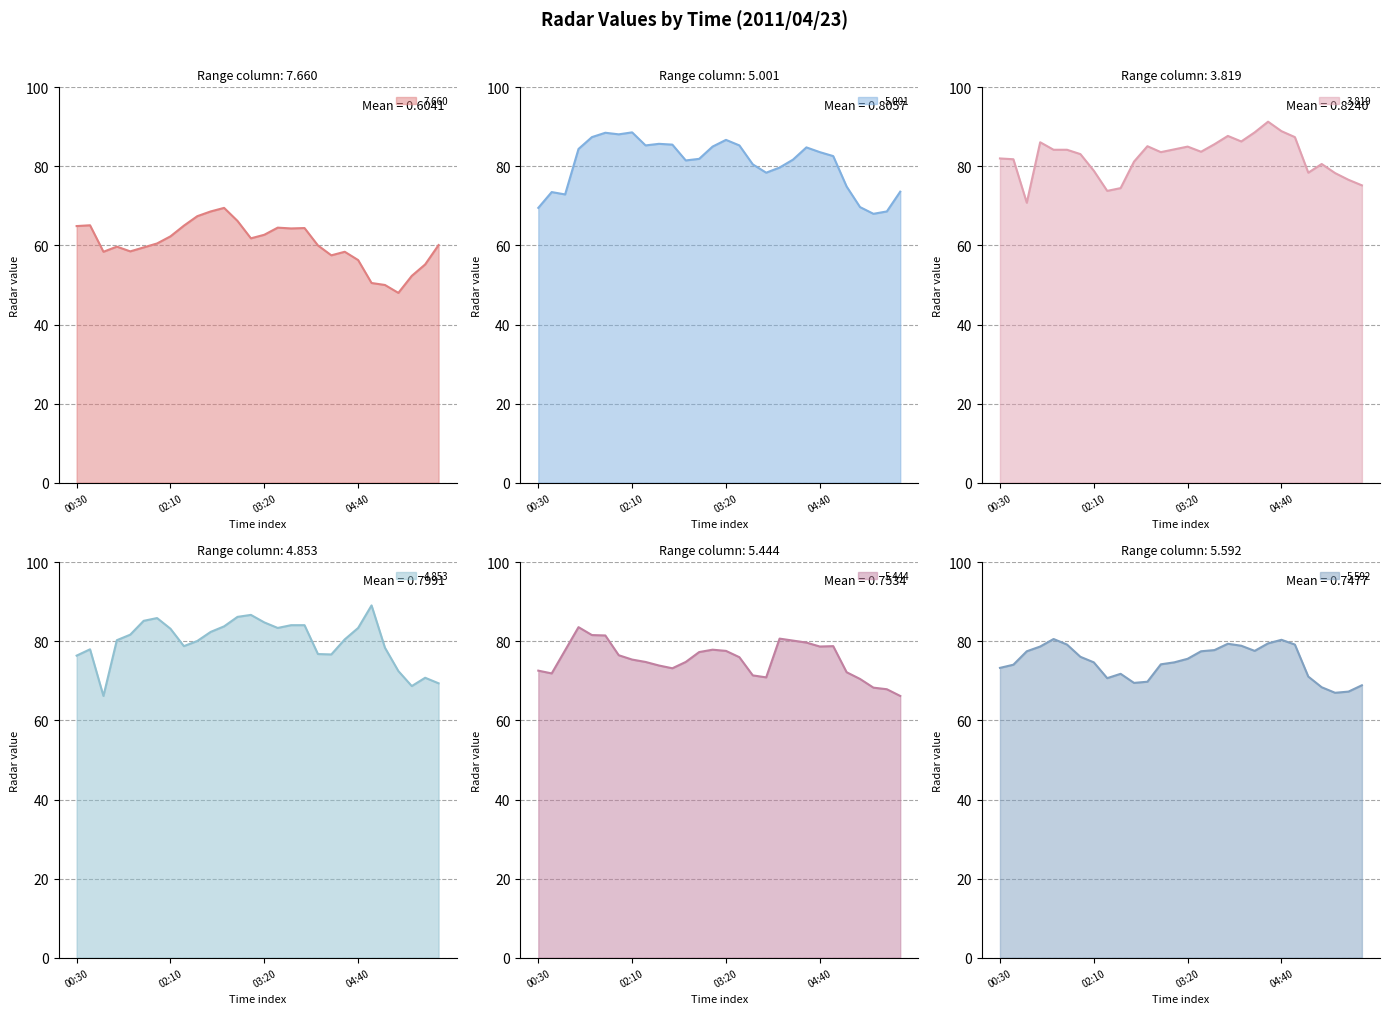

What is the difference between the highest and lowest values at 2011/04/23 04:30?

32.9